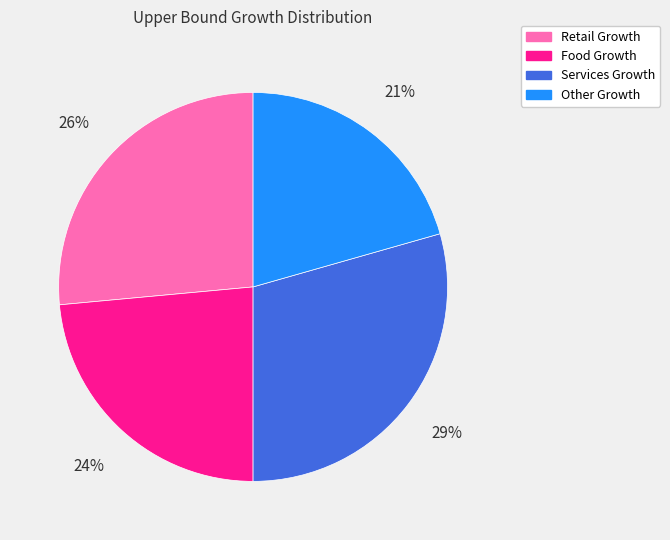

To the nearest percent, what is the difference between the Retail Growth and Services Growth slice percentages?

3%